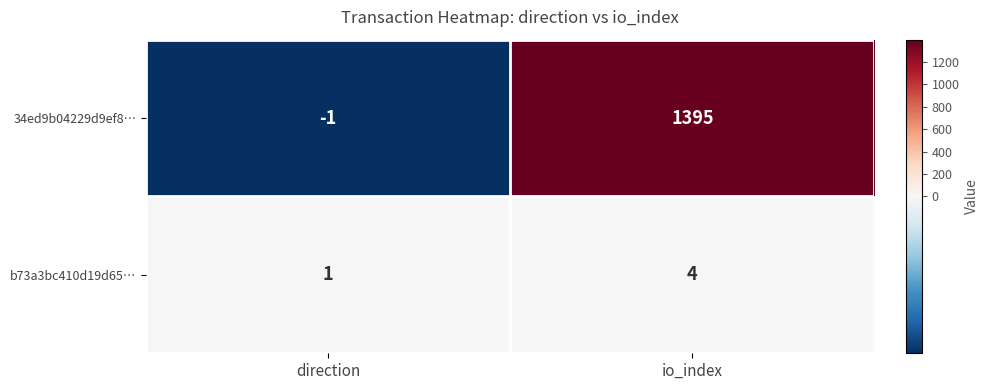

Which series changed the most between direction and io_index?

34ed9b04229d9ef8…